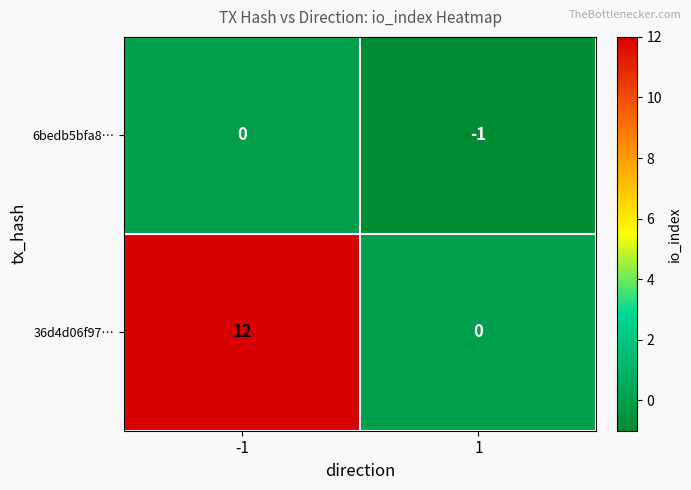

Count the number of categories in the chart.

2